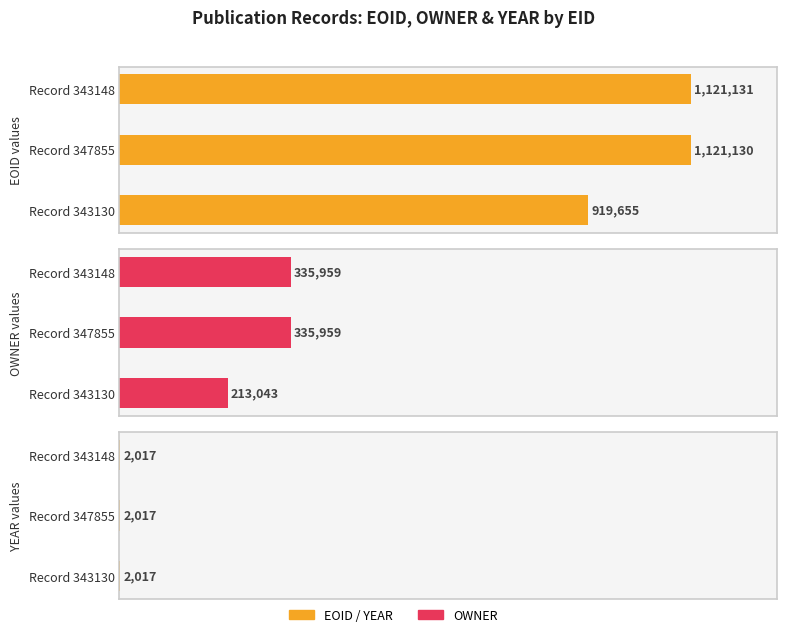

Reading left to right, transcribe all the data shown in this chart.

EID: 343130=343130	347855=347855	343148=343148
EOID: 343130=919655	347855=1121130	343148=1121131
OWNER: 343130=213043	347855=335959	343148=335959
YEAR: 343130=2017	347855=2017	343148=2017
MAPTO: 343130=0	347855=0	343148=0